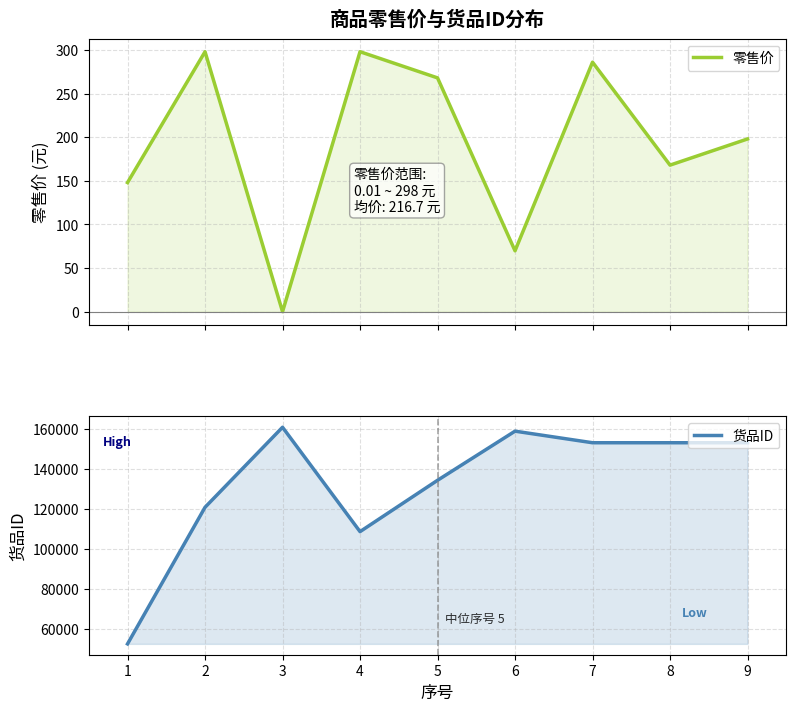

What is the difference between the second highest and second lowest values in the 货品ID series?

50186.0